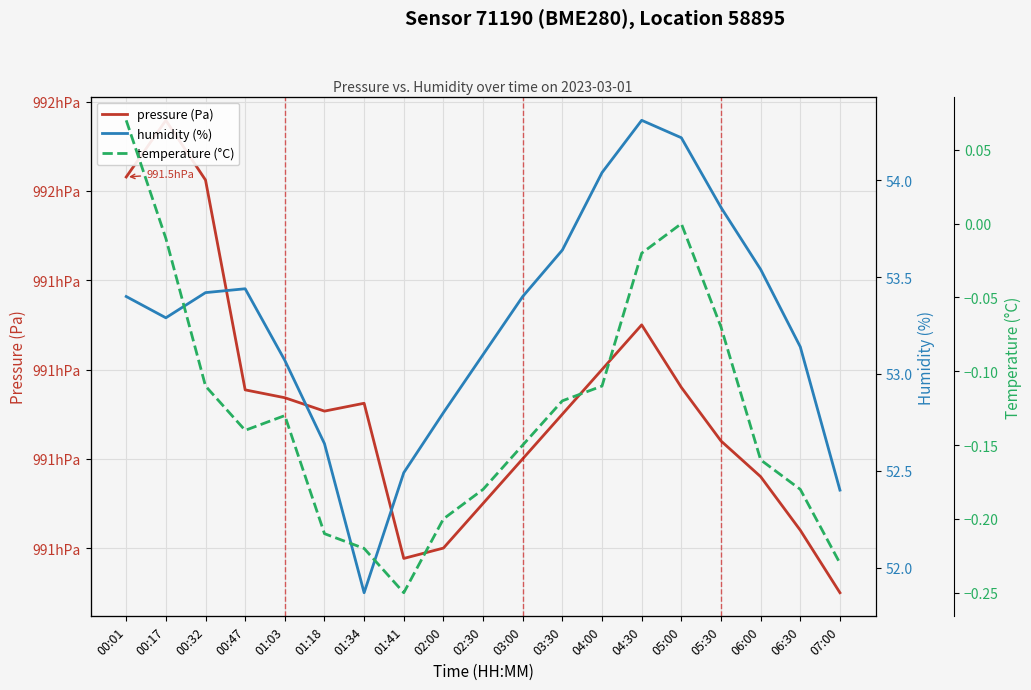

Where does the humidity (%) series first go above 53?

00:01